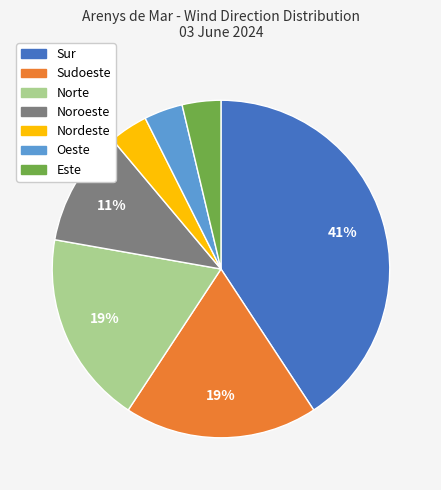

Between Nordeste and Norte, which is larger?

Norte